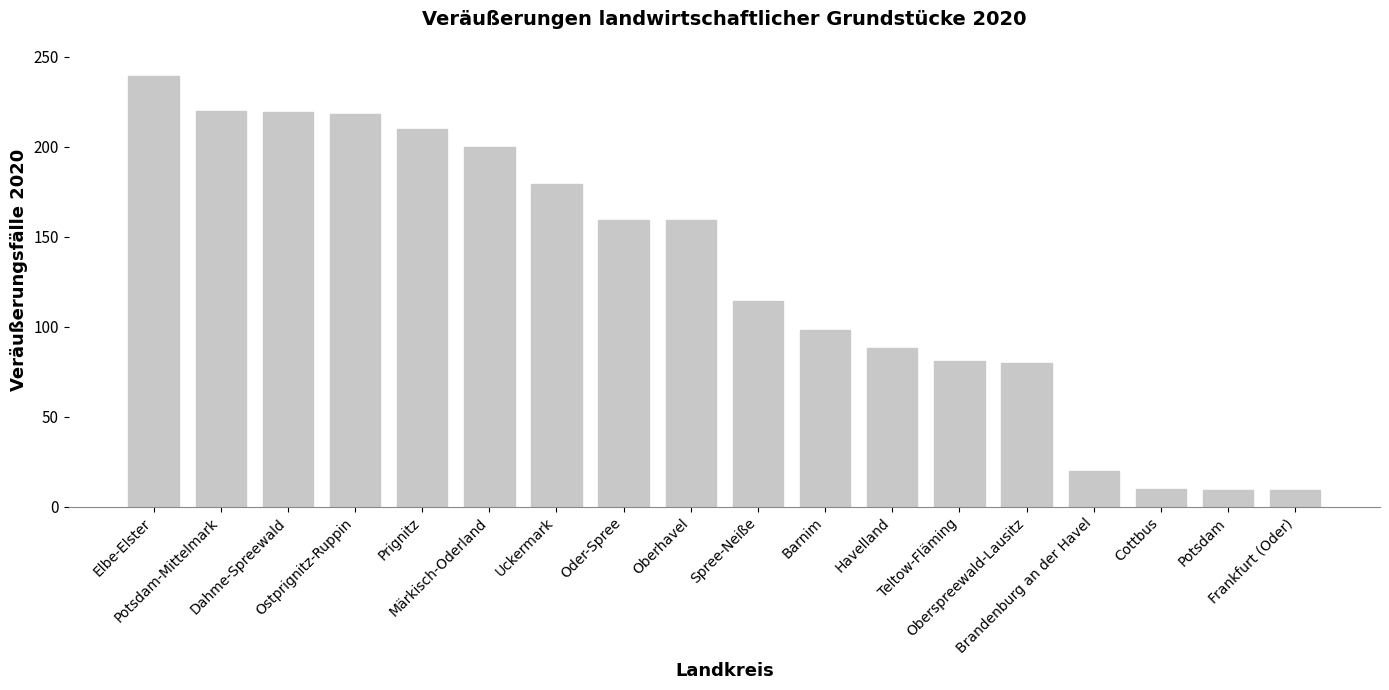

What is the value of the 11th bar from the left?

98